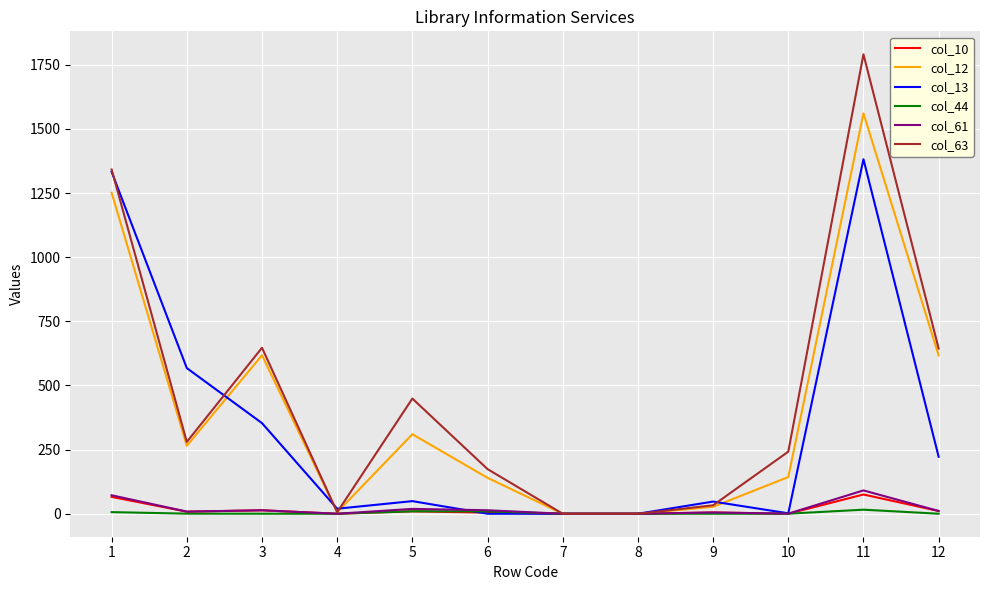

At which category is the sum across all series the highest?

11